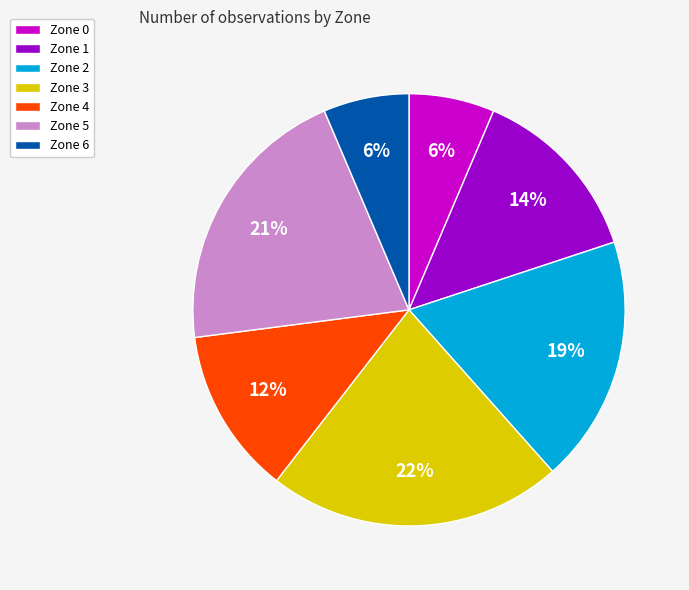

To the nearest percent, what portion does Zone 6 represent?

6%